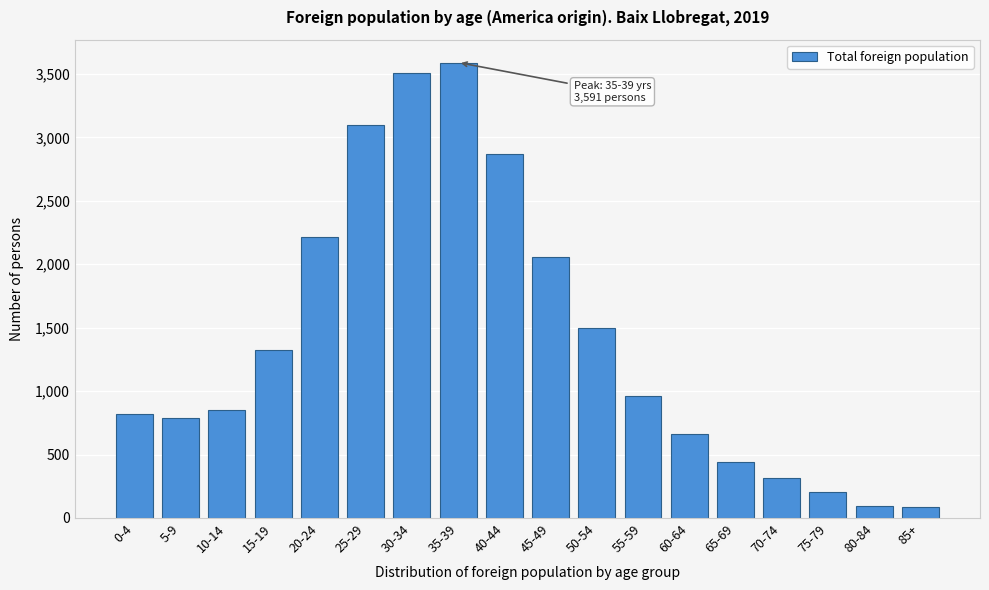

Where is the data nearest to the value 1838?

45-49